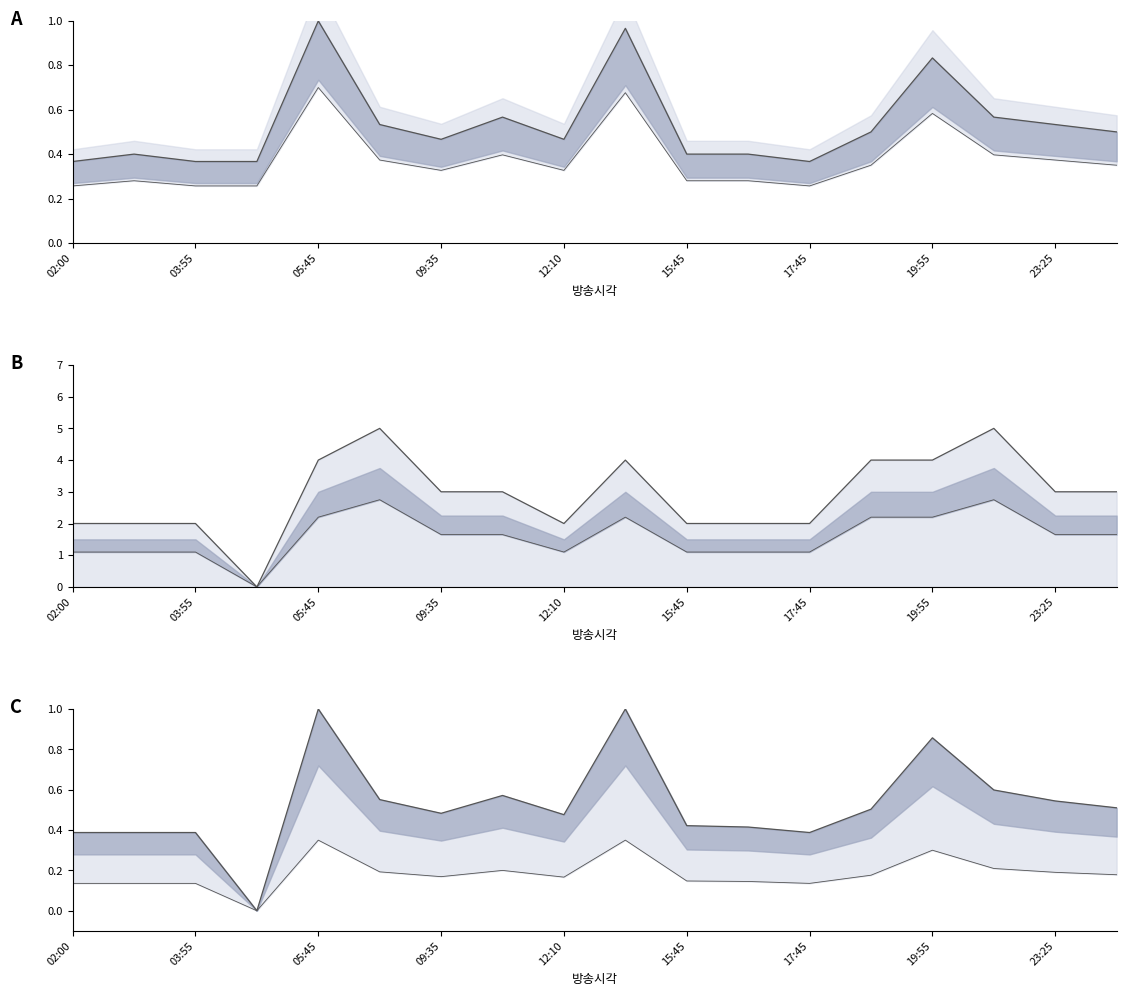

Count the number of data series in this chart.

3